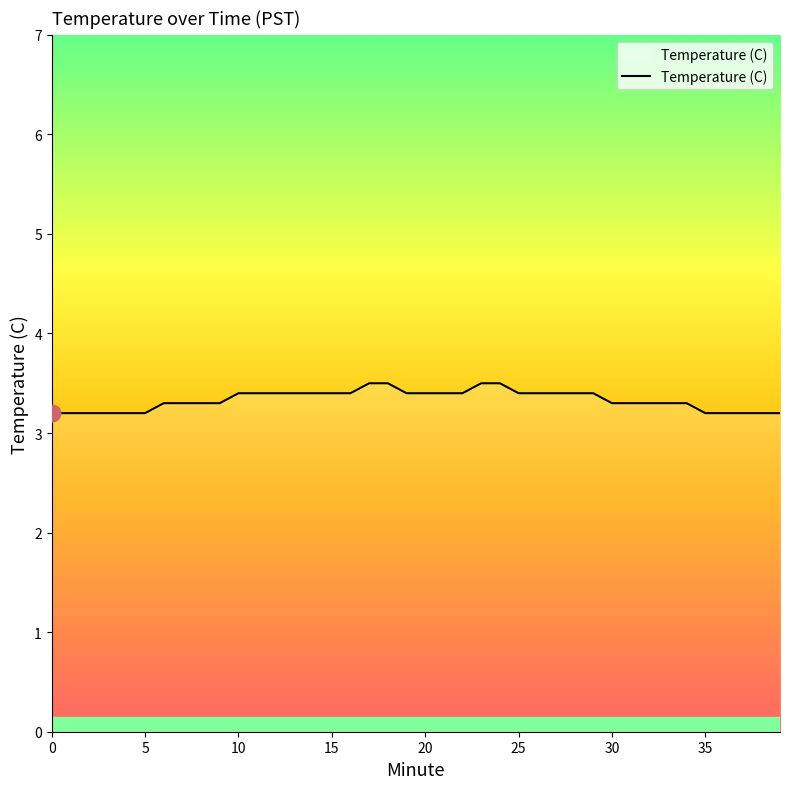

What is the difference between the maximum and minimum values?

0.3